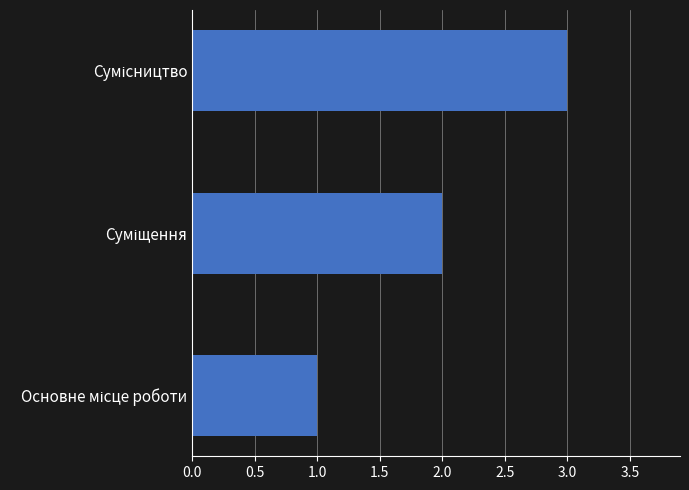

What is the sum of all values?

6